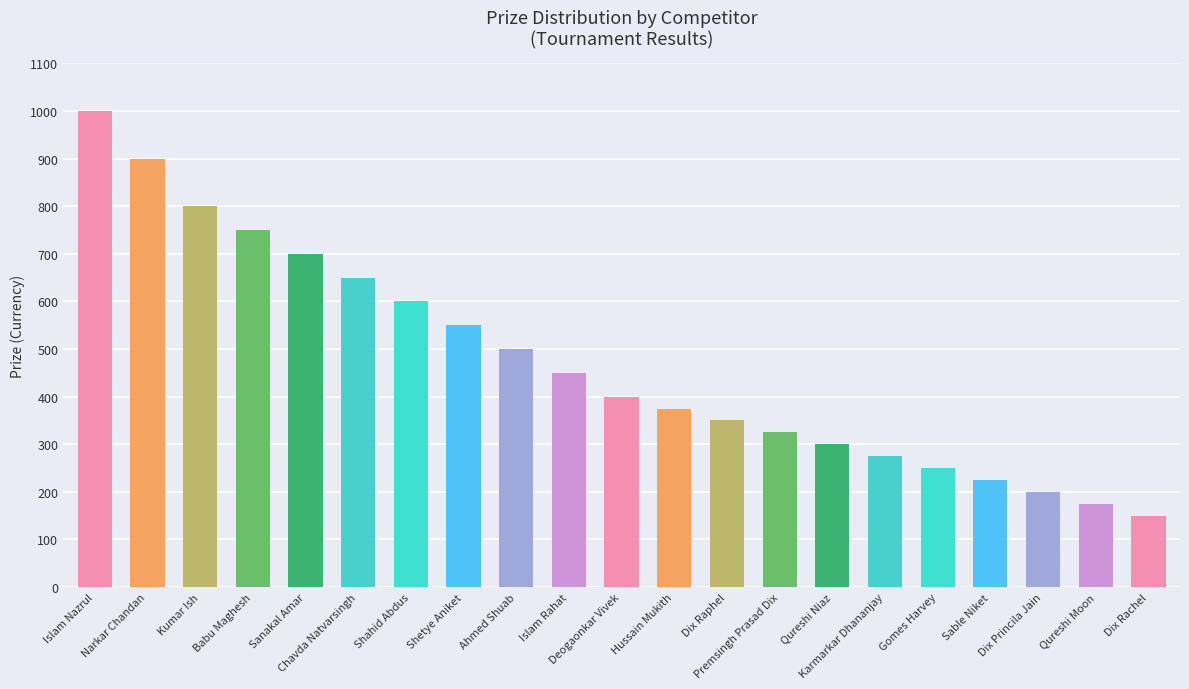

What is the value of the 7th bar from the left?

600